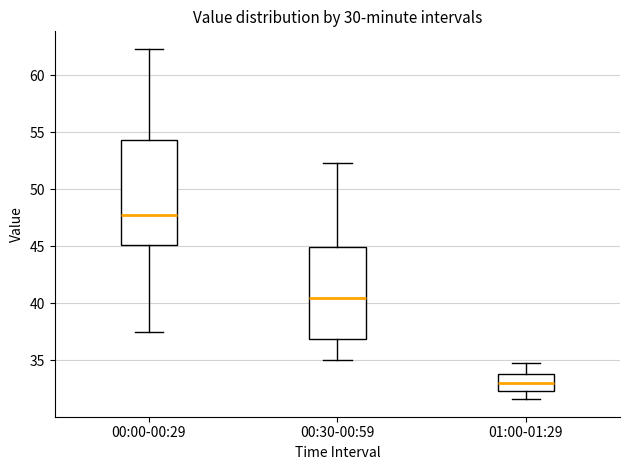

Reading left to right, transcribe this box plot: for each box, give where its median line is, the range the box spans, and where its two whiskers end, as read against the y-axis. The values are not printed on the chart, so give them approximately, as read against the axis.

00:00-00:29: median 48.0, box 45.0 to 54.5, whiskers 37.5 to 62.5
00:30-00:59: median 40.5, box 37.0 to 45.0, whiskers 35.0 to 52.5
01:00-01:29: median 33.0, box 32.5 to 34.0, whiskers 31.5 to 35.0